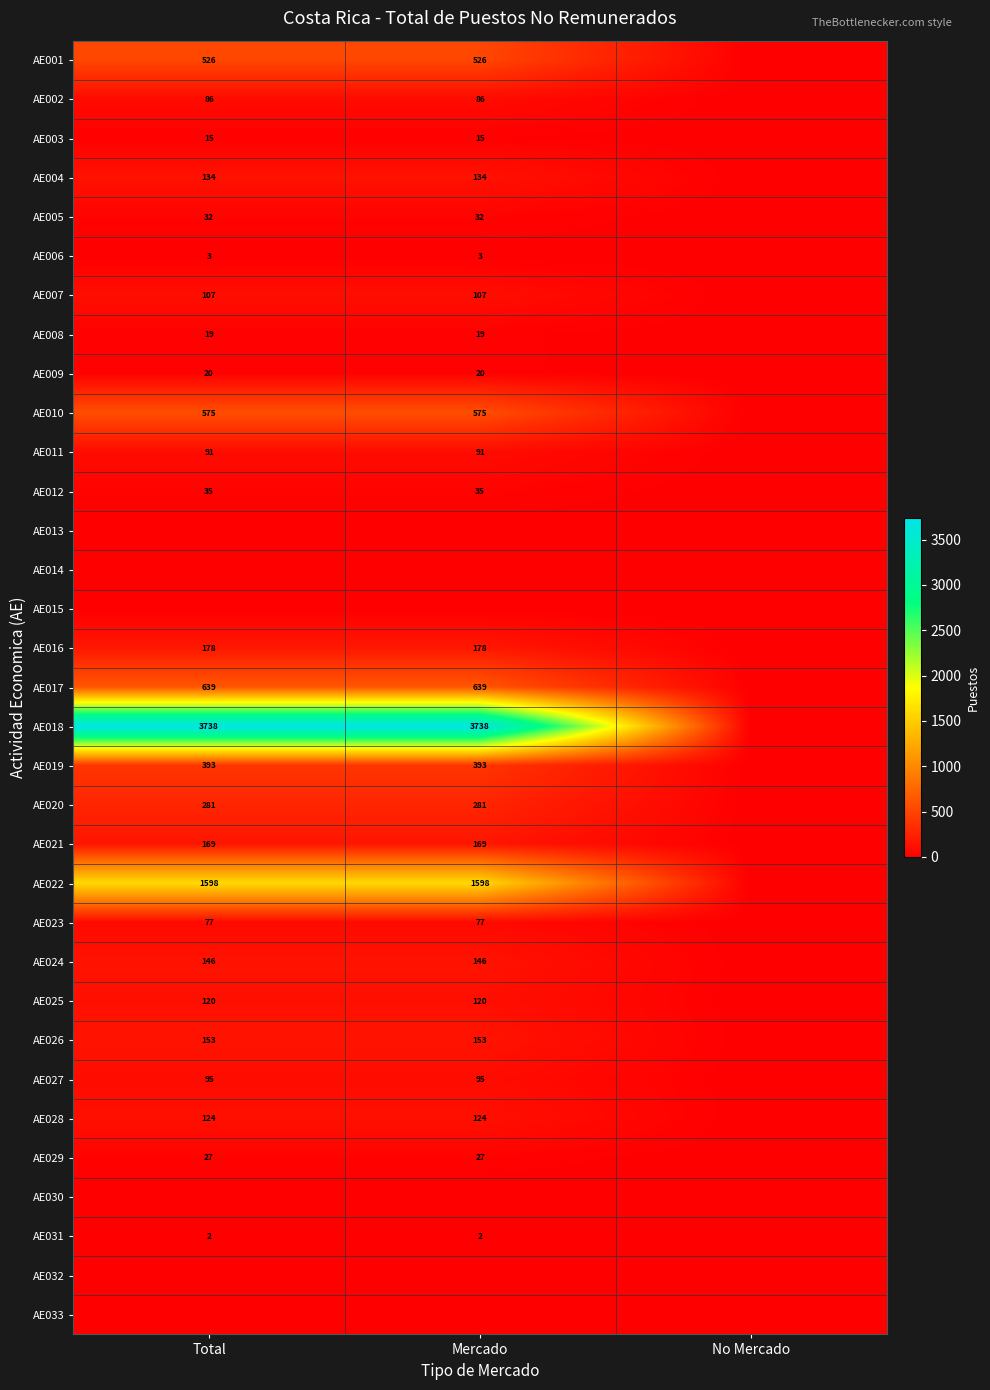

True or false: AE020 has a value of 193 at Mercado.

False